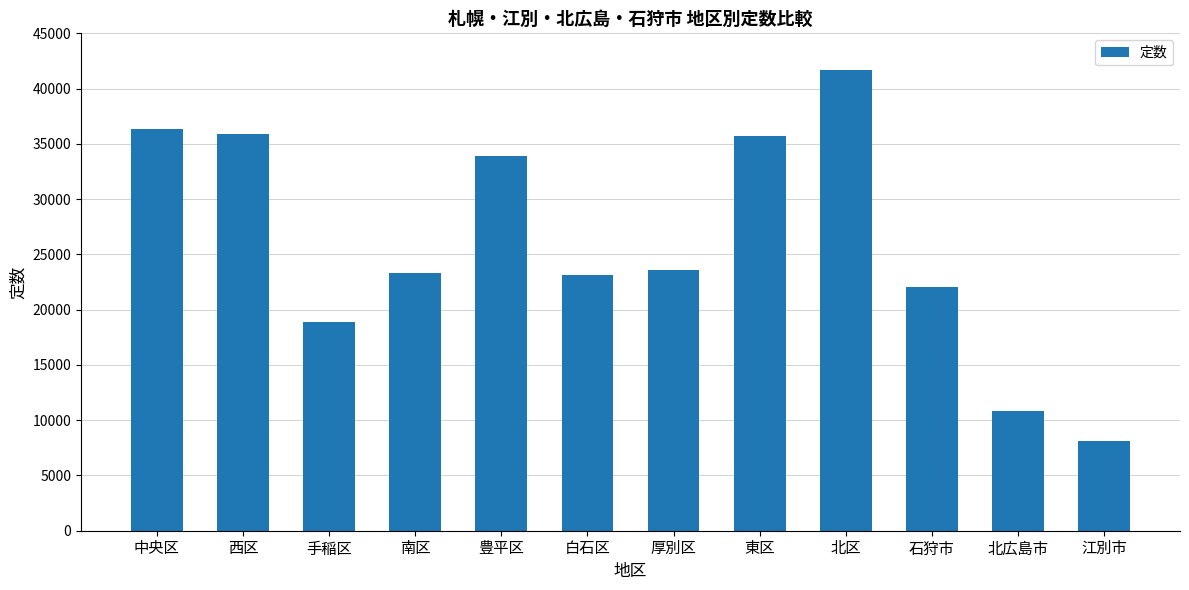

What is the value of the 11th bar from the left?

10840